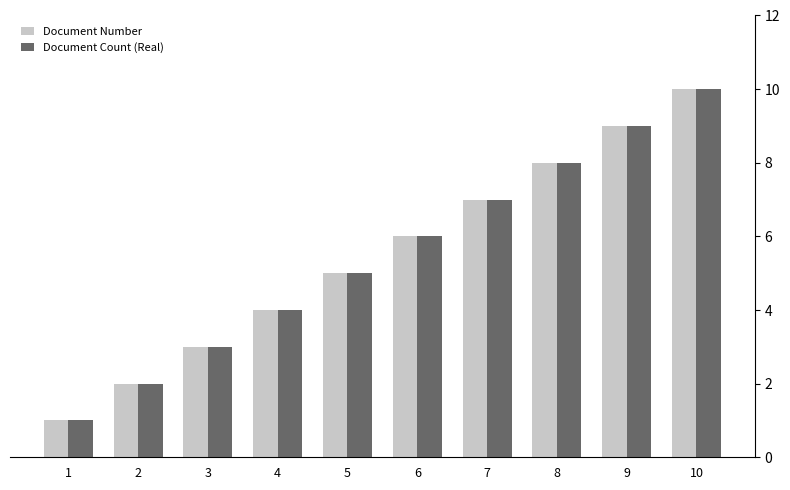

What is the difference between the maximum and minimum values in the Document Count (Real) series?

9